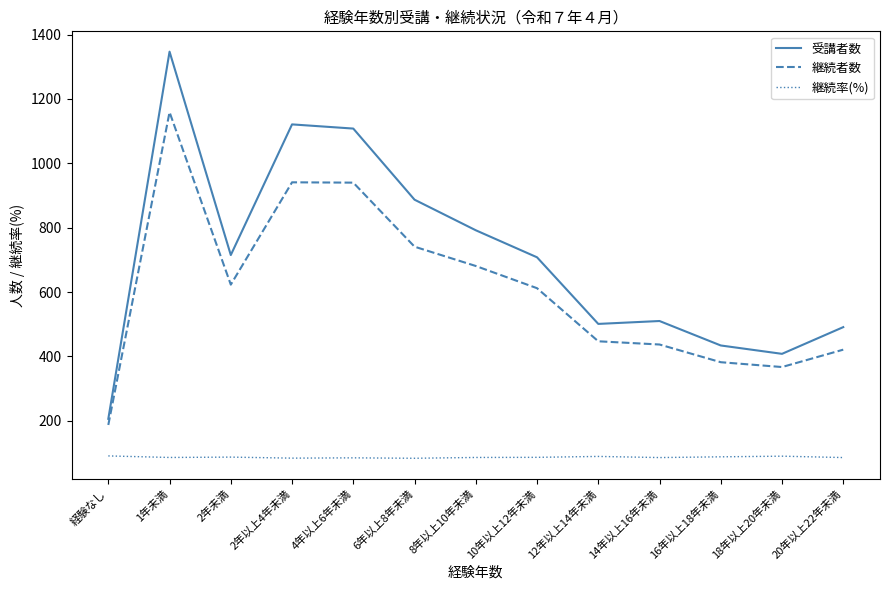

What is the maximum value for 継続者数?

1159.0